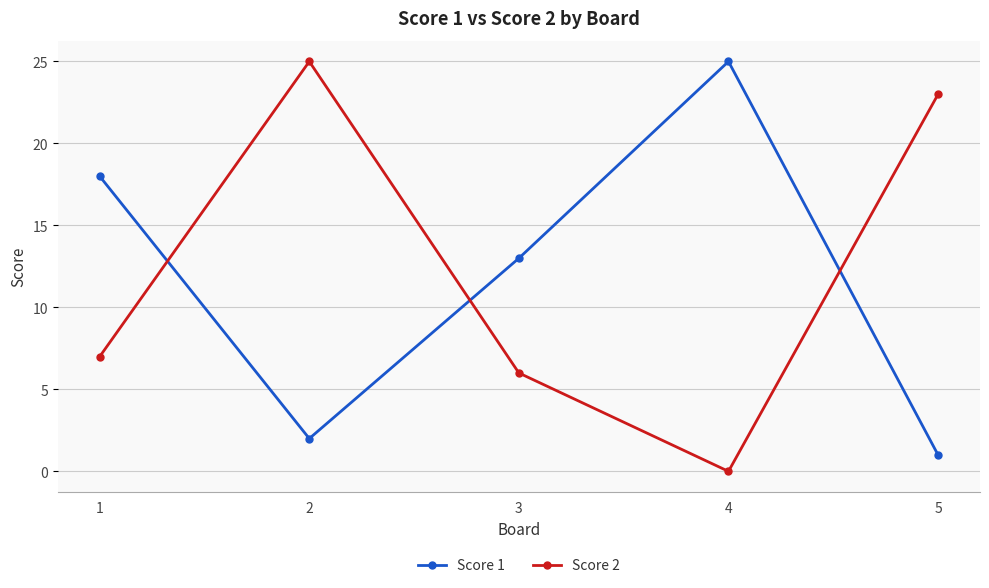

How many series are shown in this chart?

2